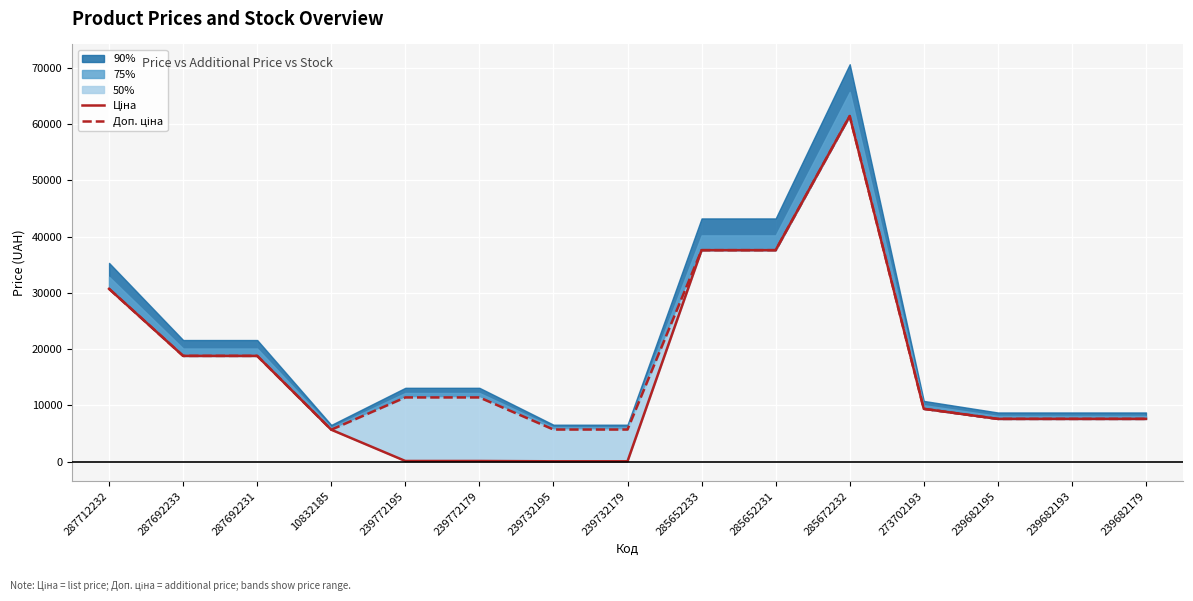

Is it true that Ціна equals 18796.8 at 287692231?

True